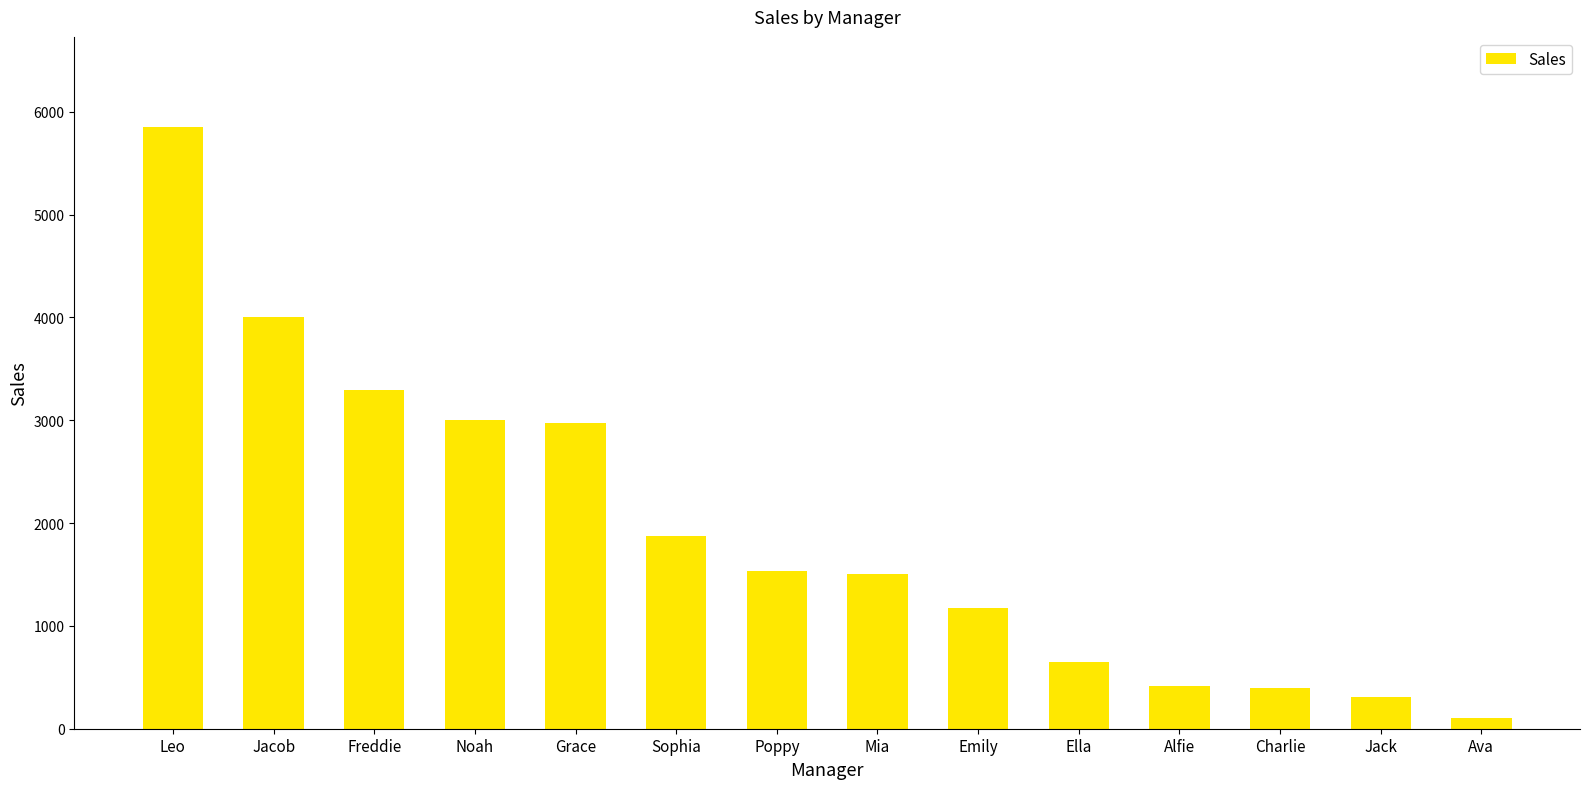

What is the average value?

1934